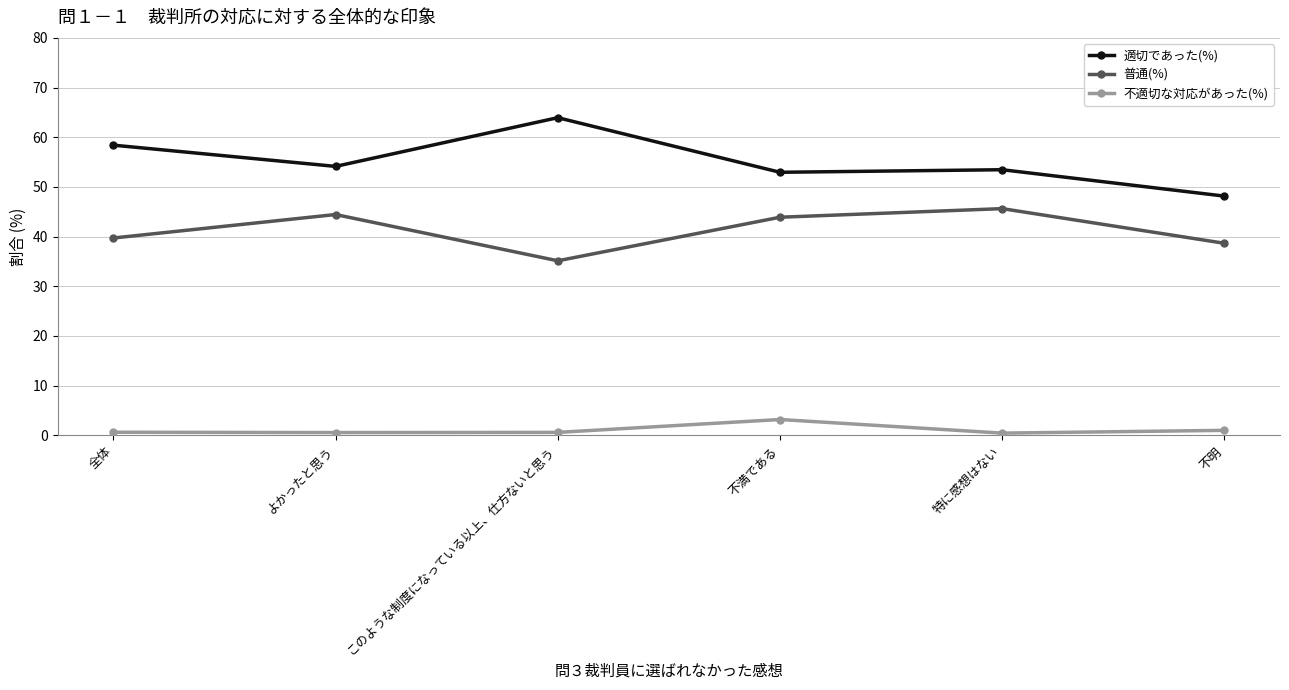

How many categories are shown in the chart?

6